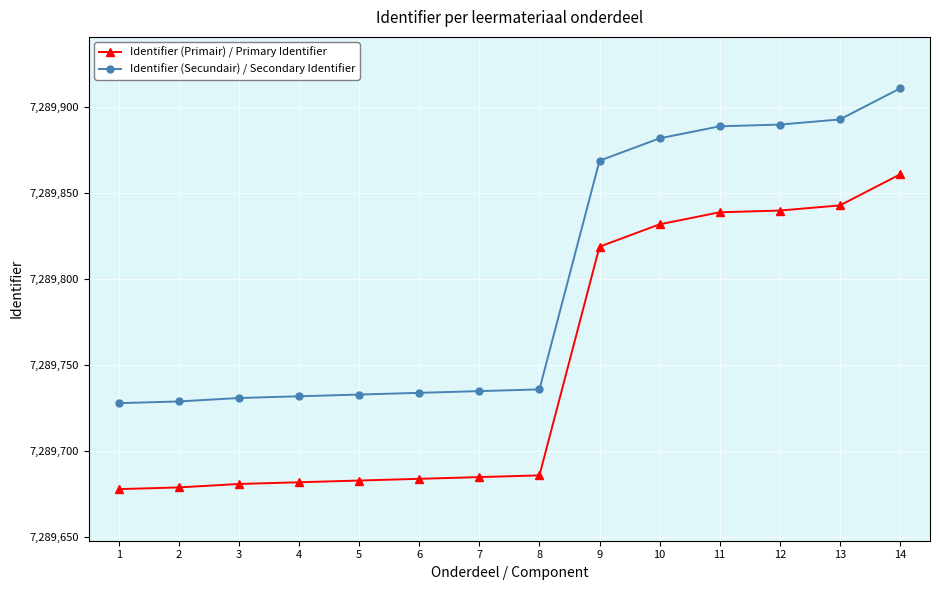

What is the total value across all series at 6?

14579418